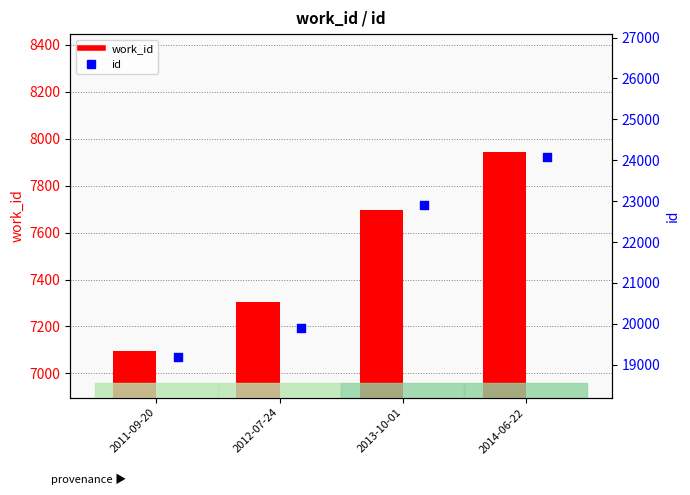

Which series contains the lowest Y value?

work_id